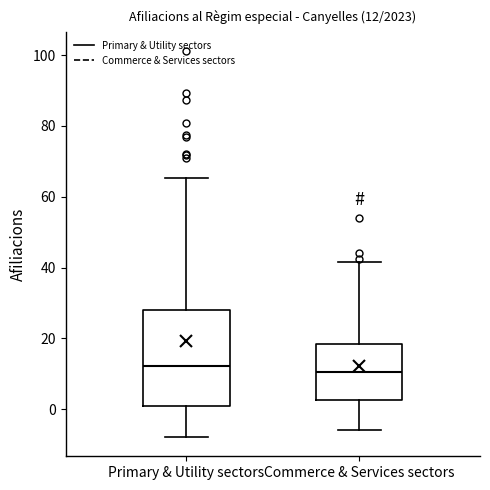

Comparing the boxes themselves (not the whiskers), which one is the tallest?

Primary & Utility sectors